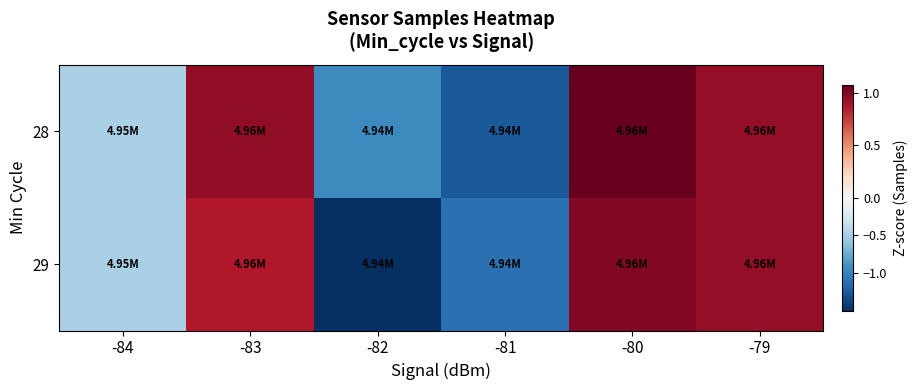

Which series has the widest spread of values?

29